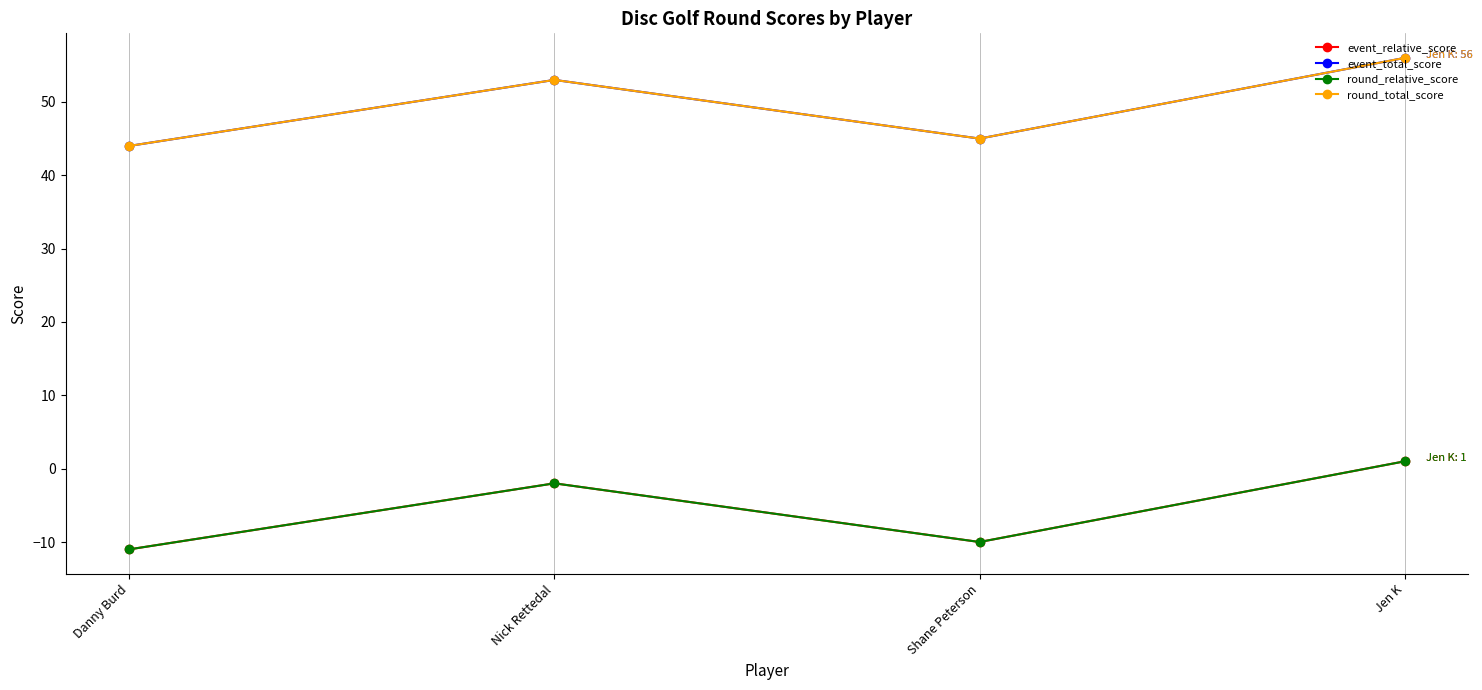

At which label is event_total_score closest to 50?

Nick Rettedal